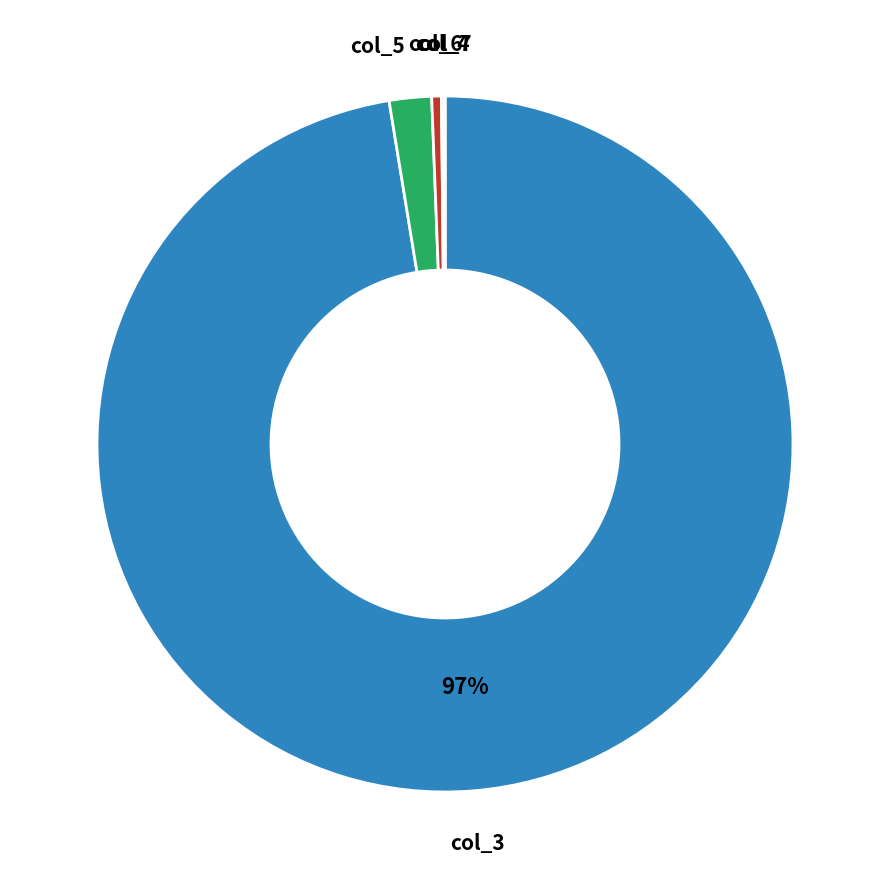

Is there a majority slice in this chart?

Yes